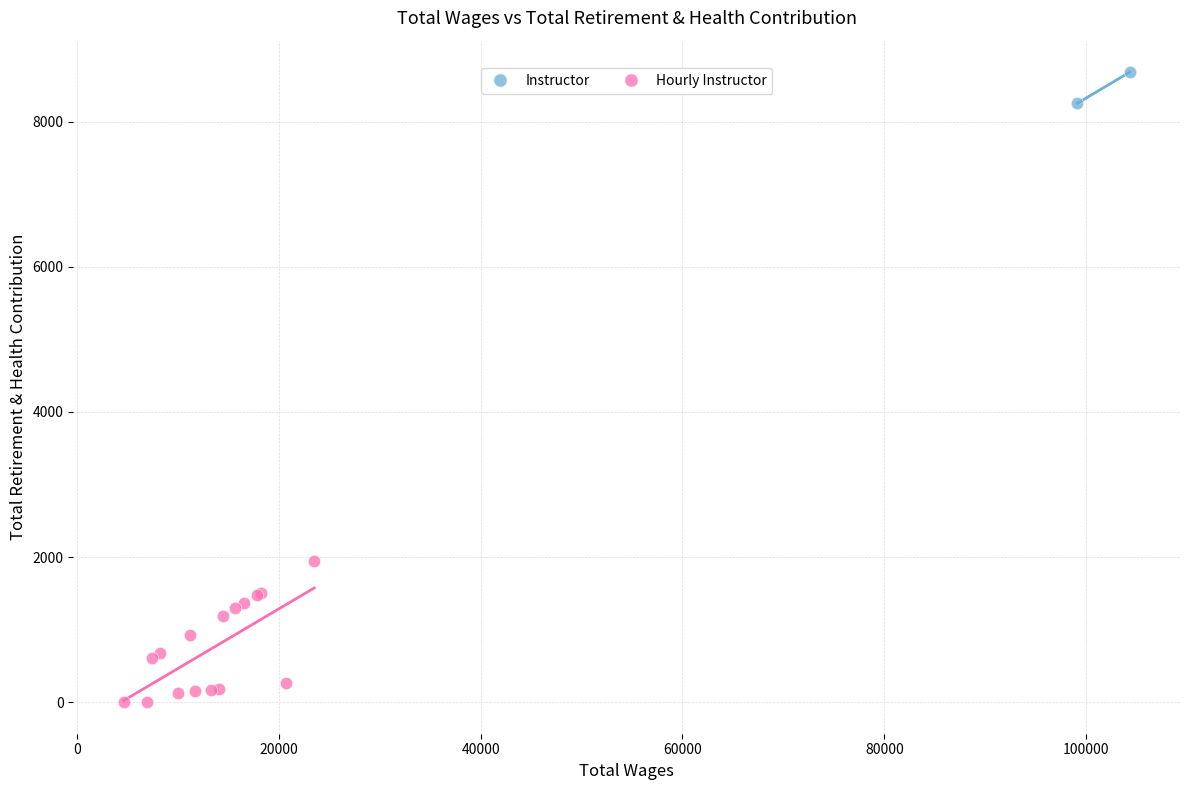

What are all the series names shown in the legend?

Instructor, Hourly Instructor